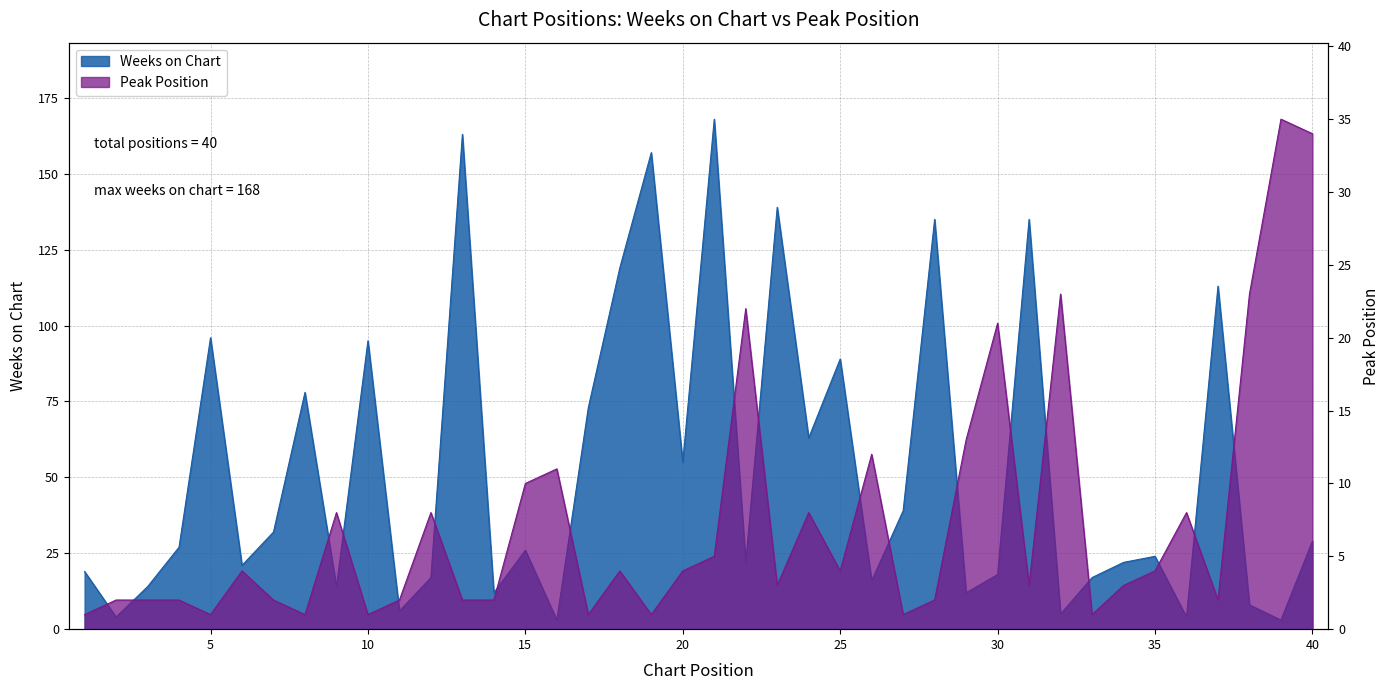

Is it true that Weeks on Chart equals 78 at 8?

True